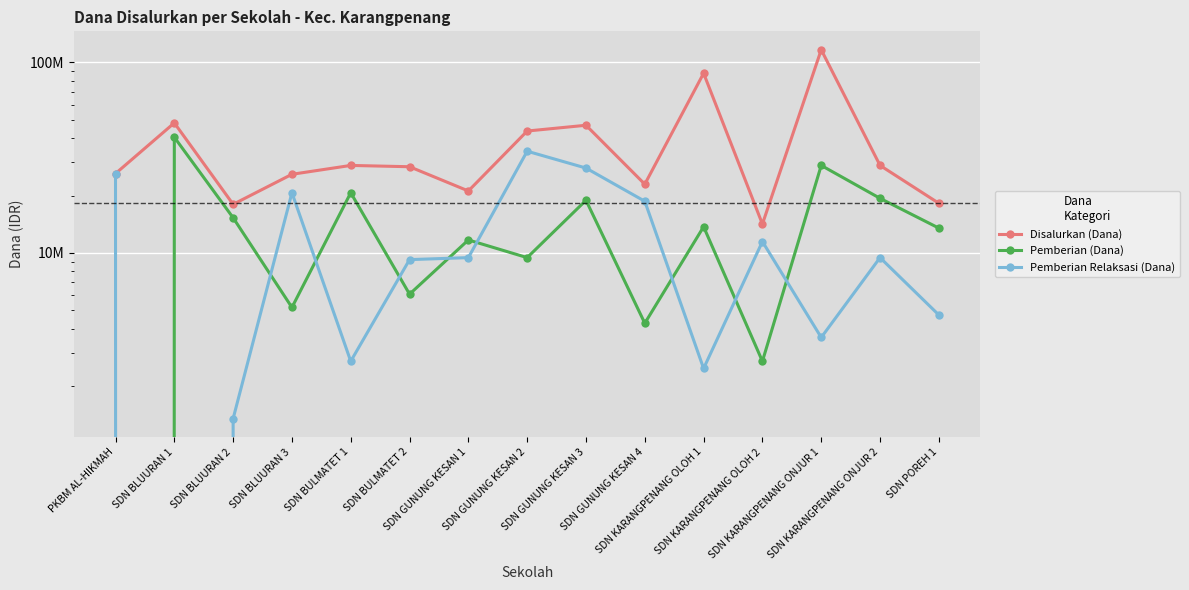

At which category does Pemberian (Dana) reach its first local peak?

SDN BLUURAN 1